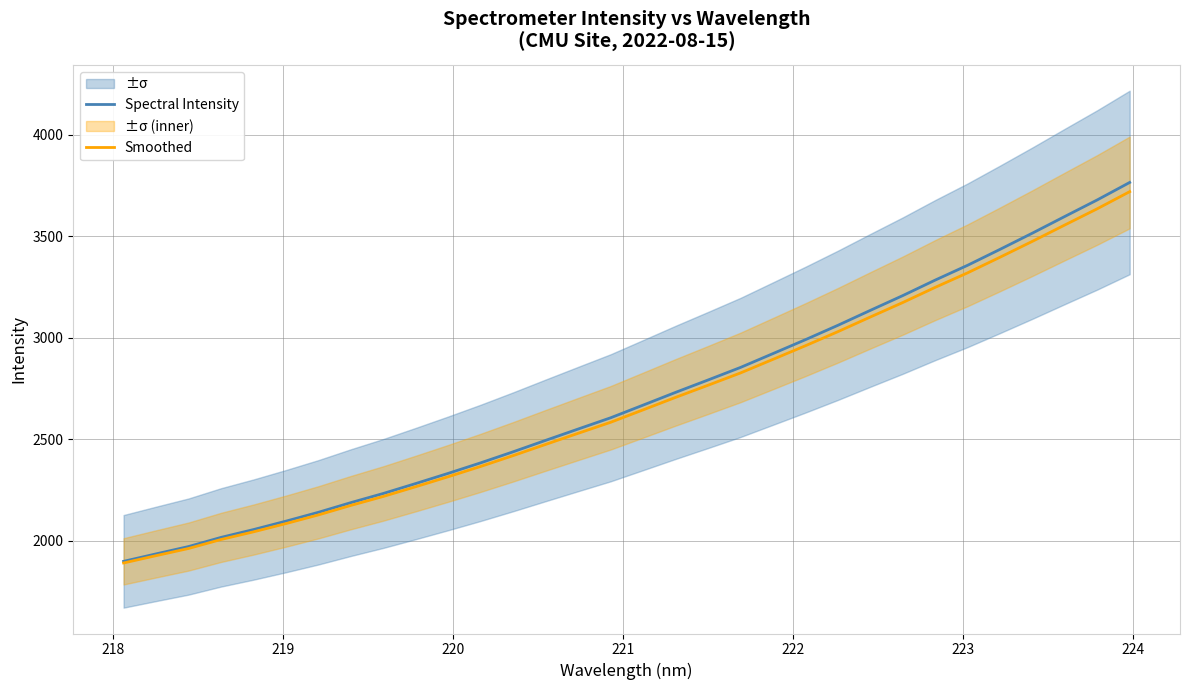

What is the highest value of the Smoothed series?

3719.7